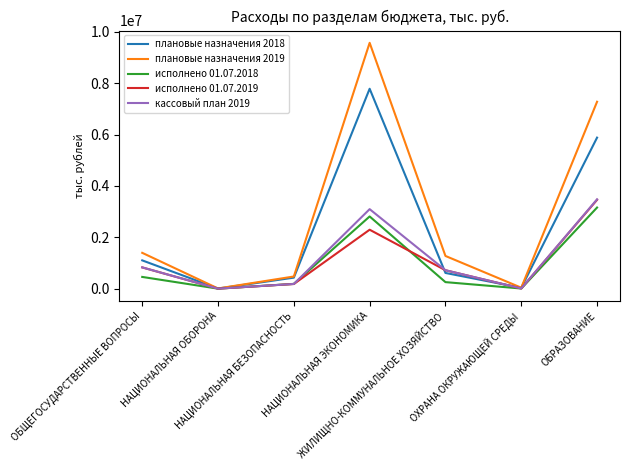

Count the number of categories in the chart.

7